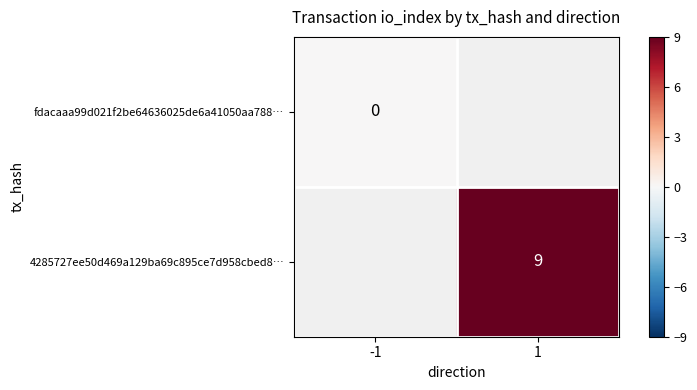

Is it true that 4285727ee50d469a129ba69c895ce7d958cbed8… equals 9 at 1?

True